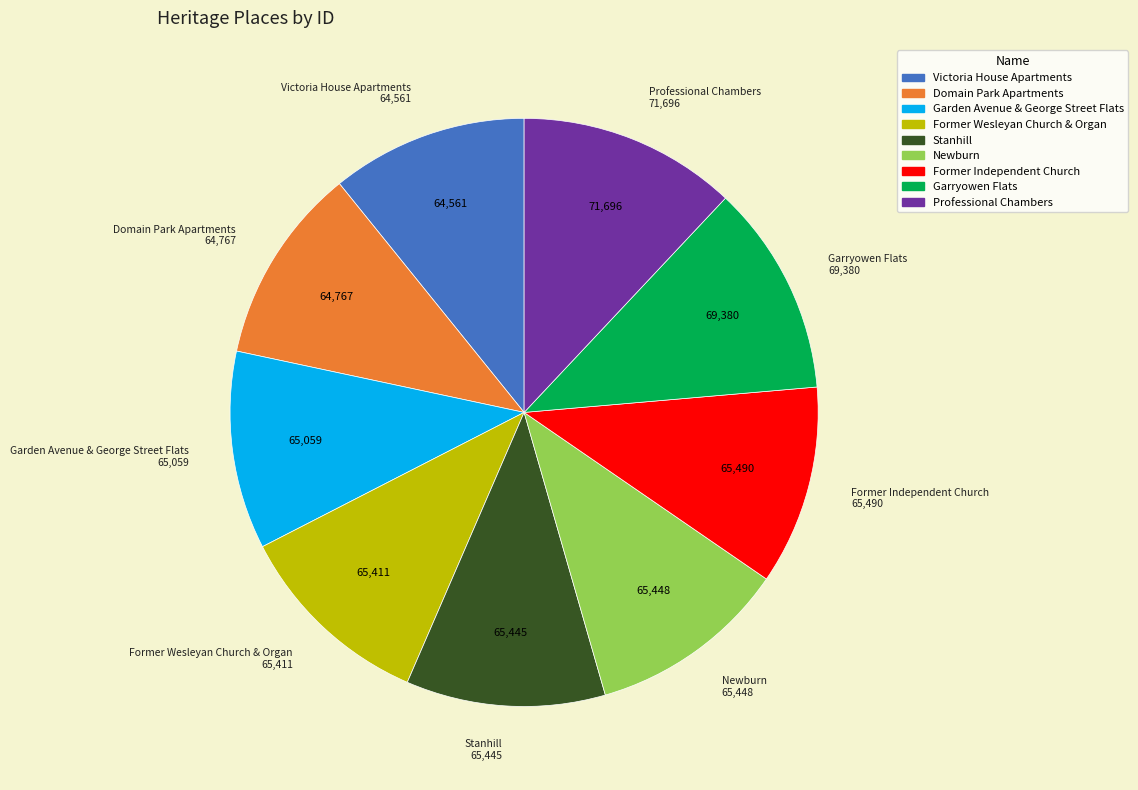

Is Garden Avenue & George Street Flats the majority of the pie?

No